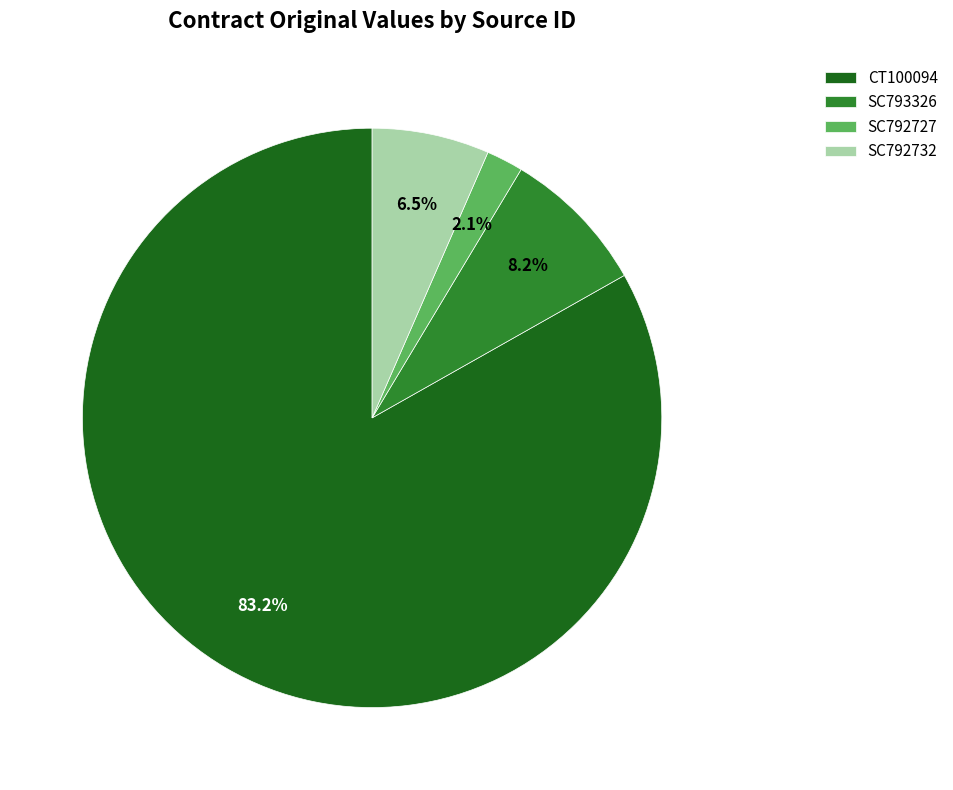

To the nearest percent, what portion does SC793326 represent?

8%